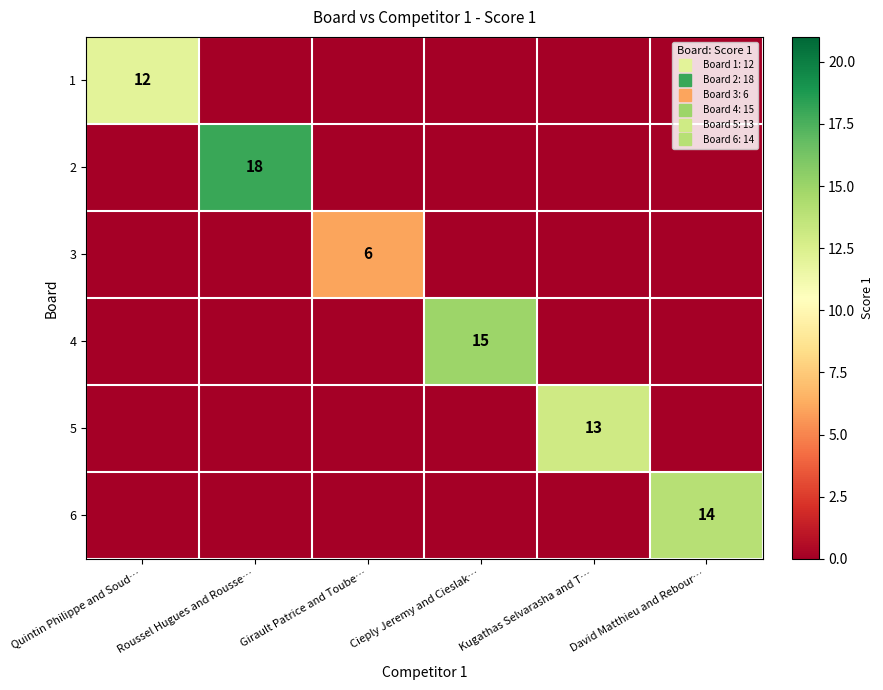

How many values in 6 are above zero?

1